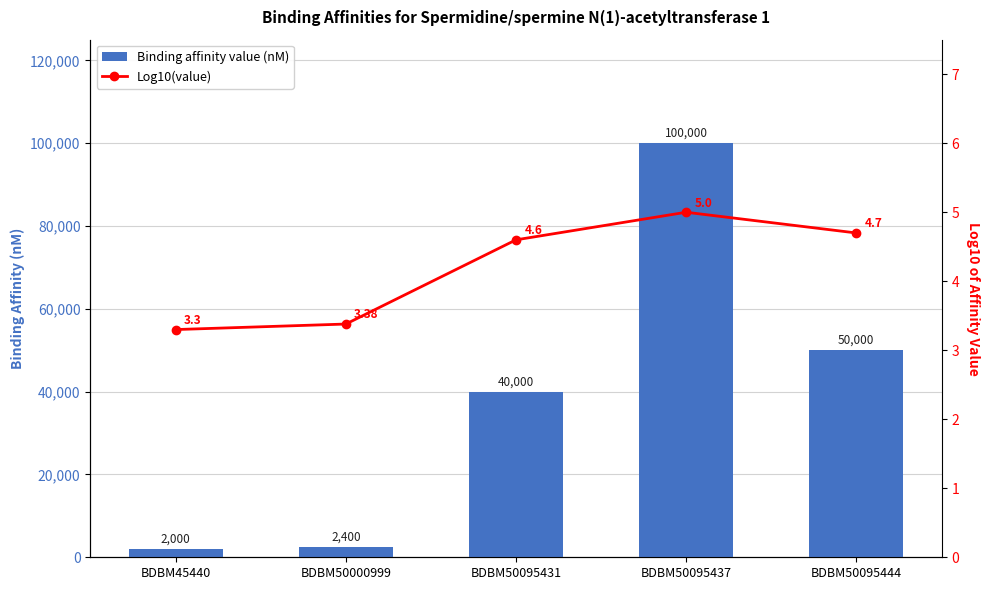

What is the value of the Binding affinity value (nM) bar at the 5th from the left?

50000.0